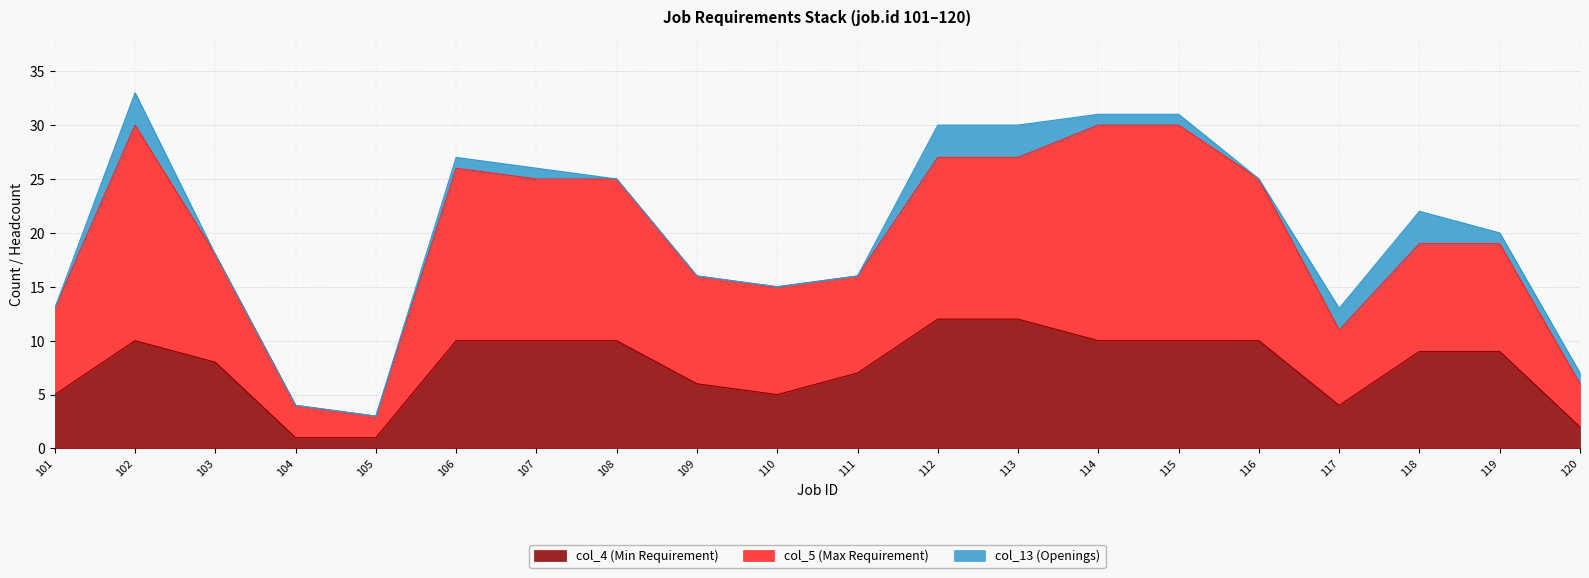

Is it true that col_4 (Min Requirement) equals 12 at 113?

True